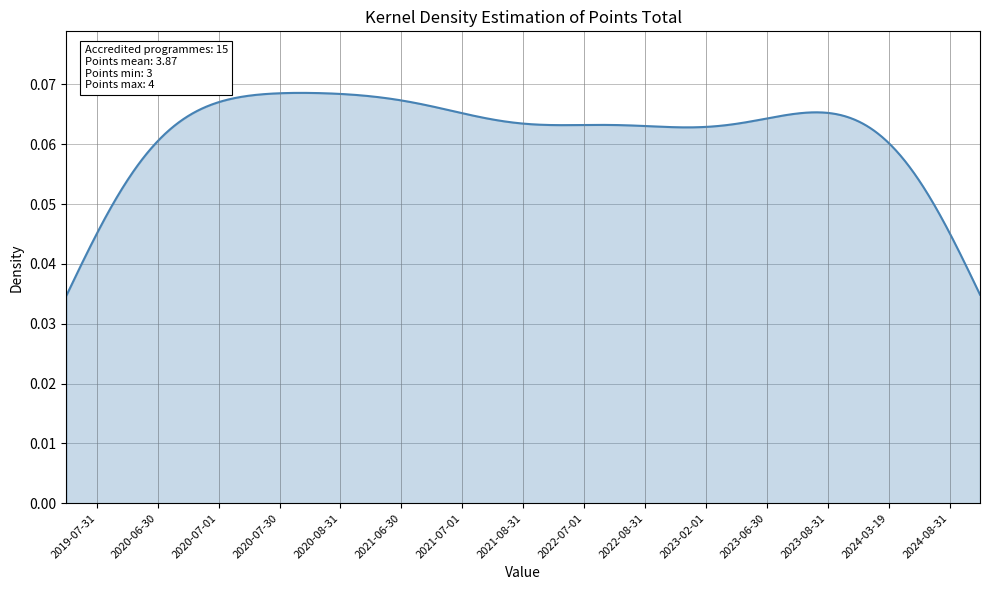

Is this an area chart (filled region under the line)?

Yes